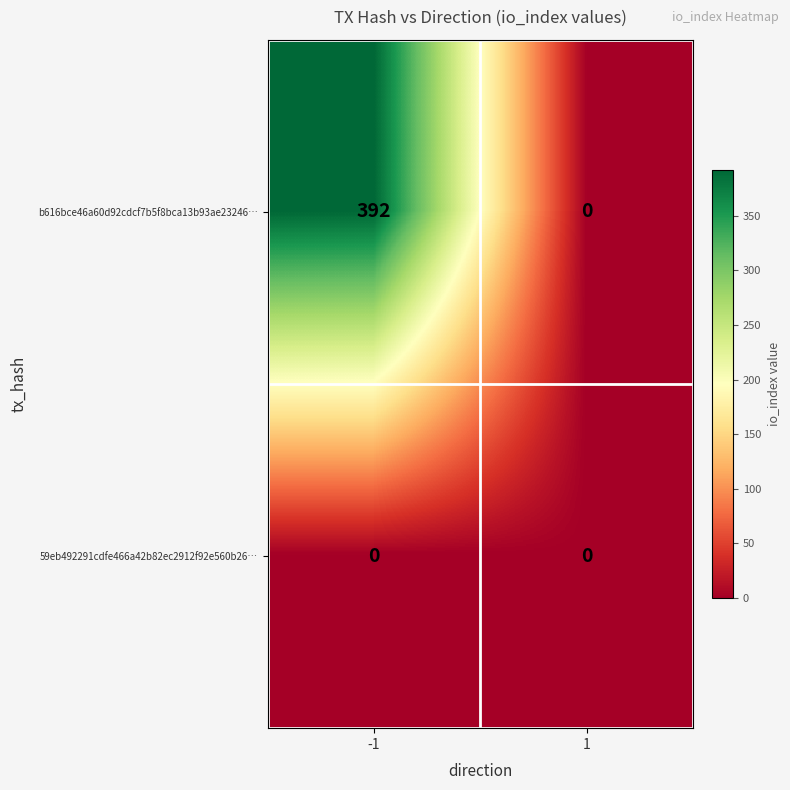

Rank the categories by b616bce46a60d92cdcf7b5f8bca13b93ae23246… value from highest to lowest.

-1, 1